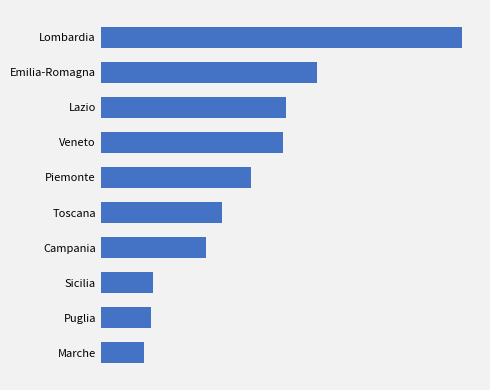

Are the bars horizontal?

Yes